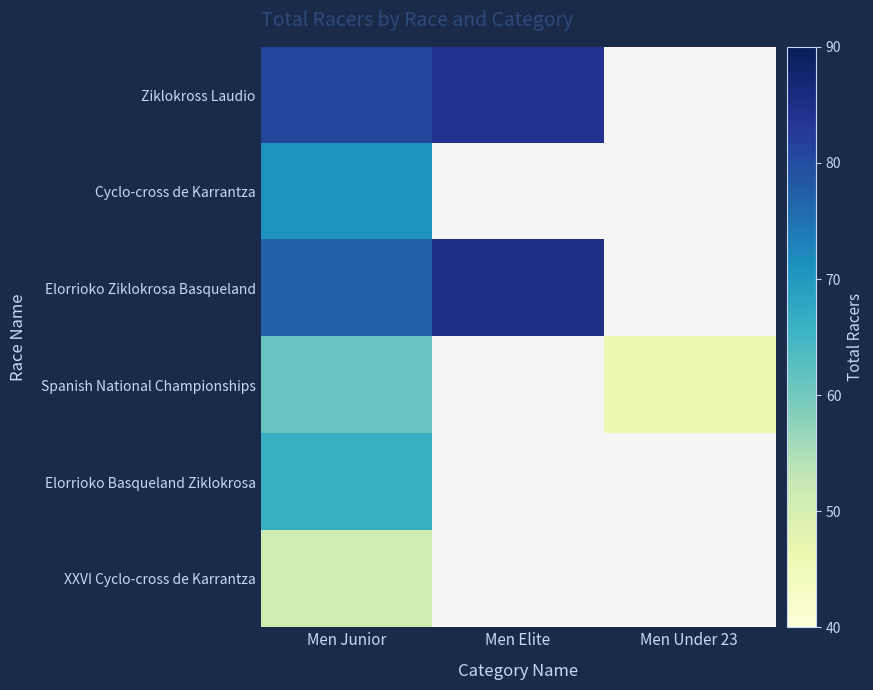

Count the number of categories in the chart.

3